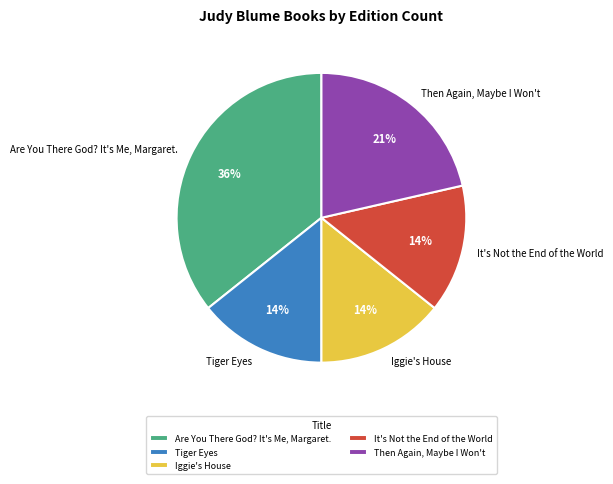

Is there a majority slice in this chart?

No